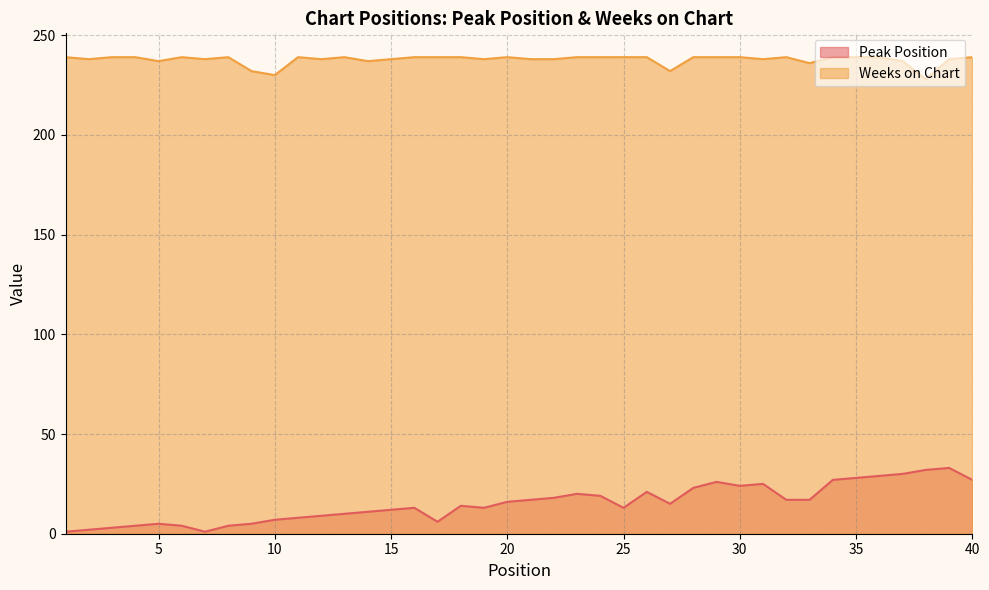

How many lines are shown in the chart?

2